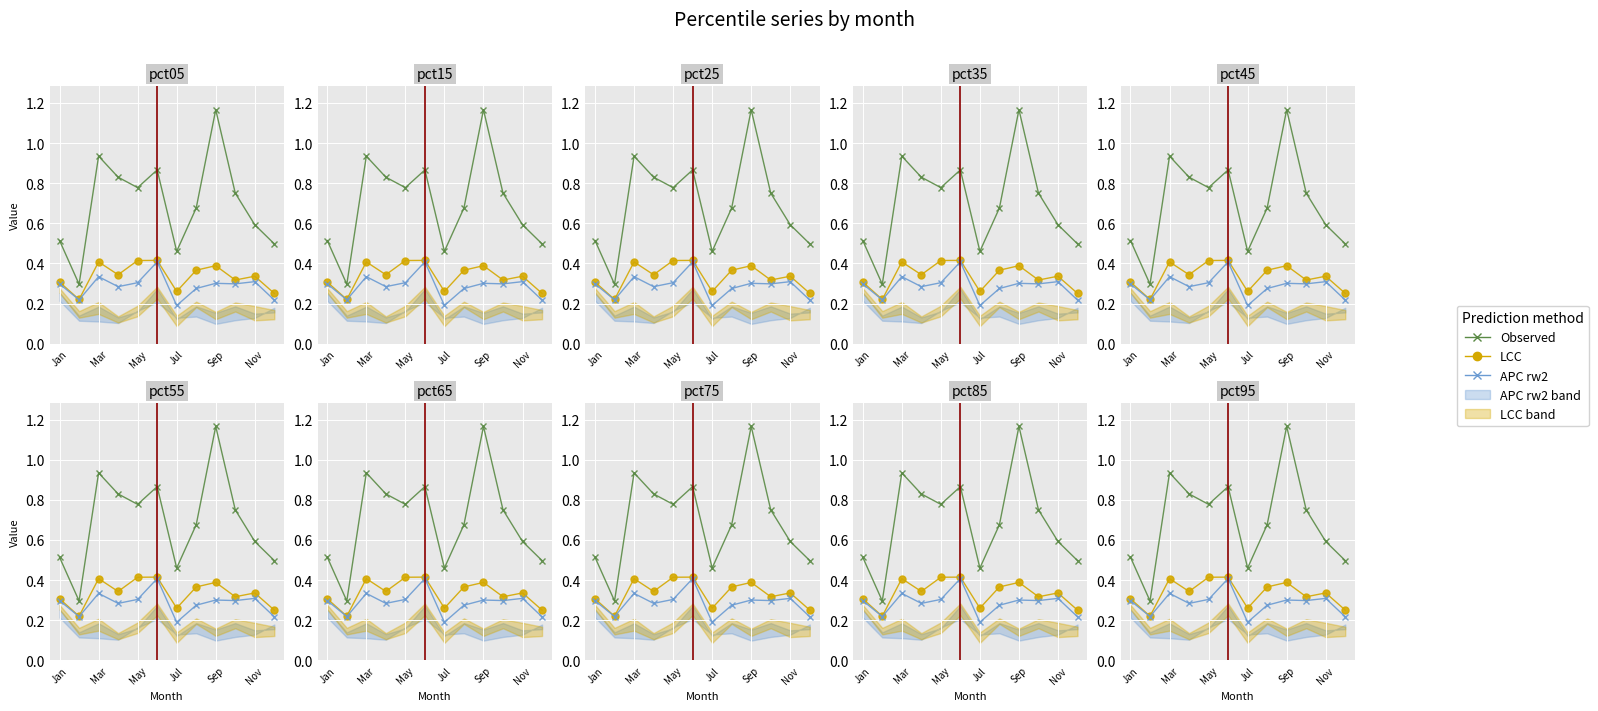

How many interior local valleys does the Observed series have?

3